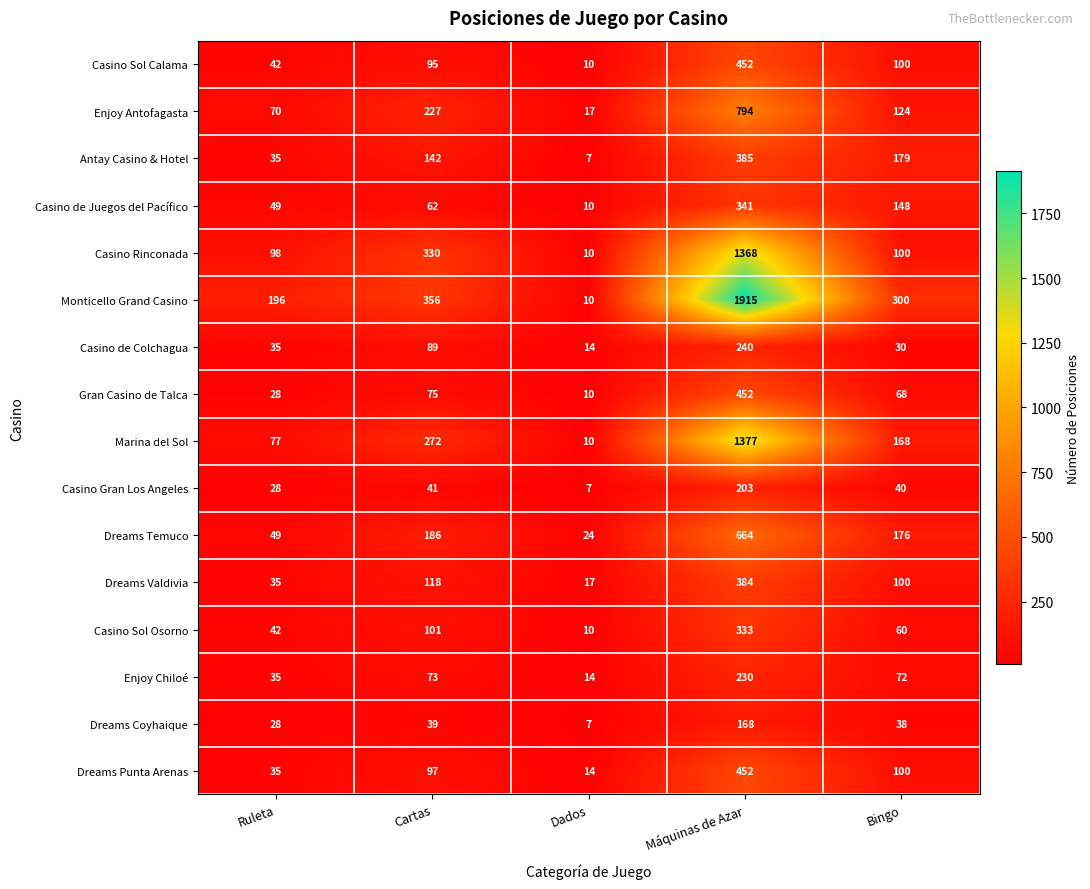

Where does the Casino Gran Los Angeles series first go above 40?

Cartas